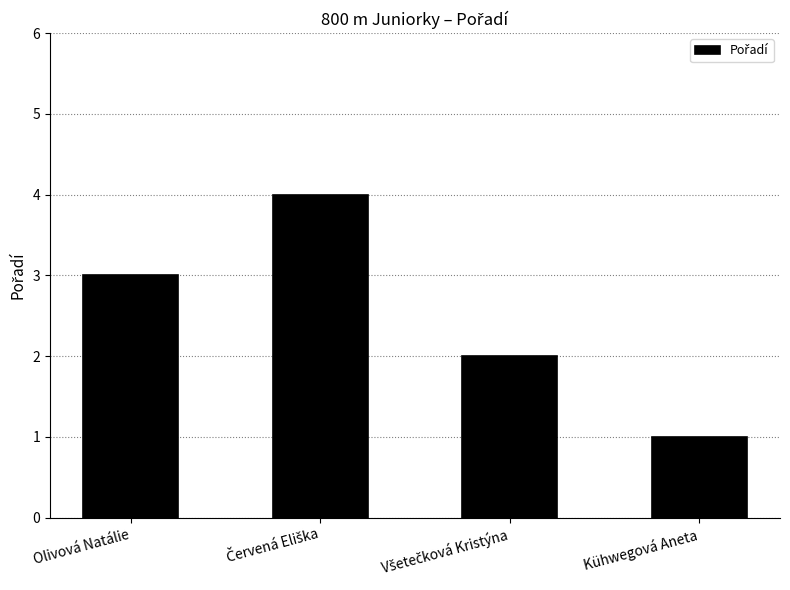

What is the change in value from Olivová Natálie to Kühwegová Aneta?

-2